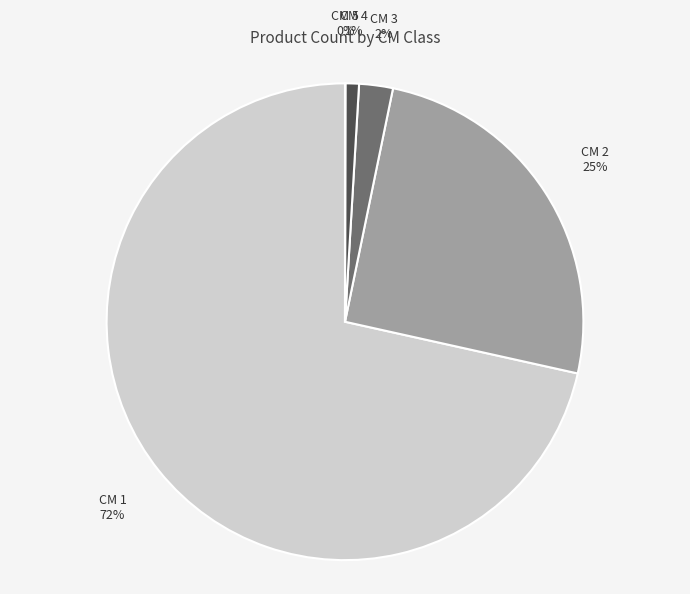

True or false: CM 1 accounts for 72% of the total.

True